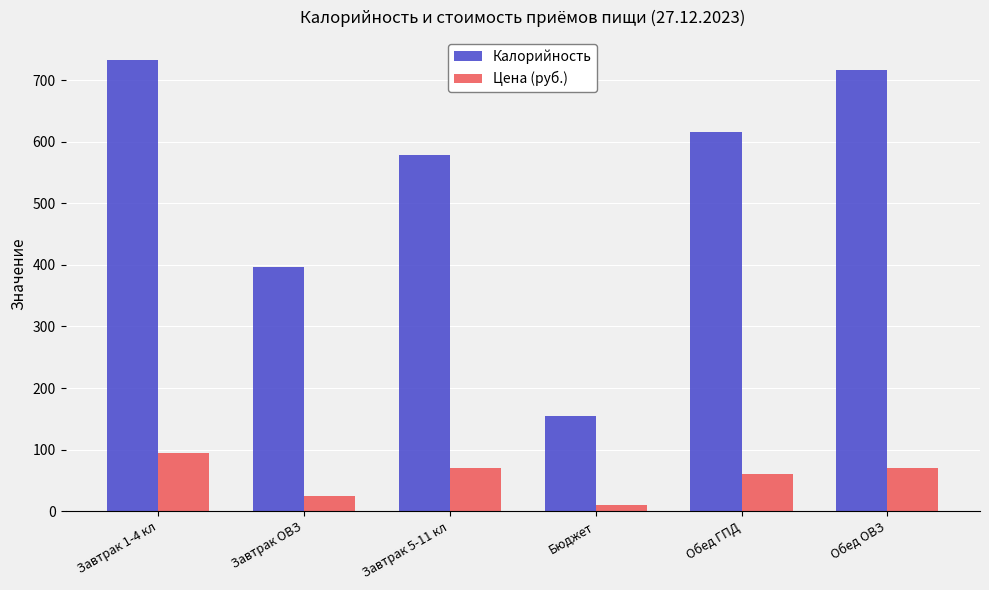

List the labels in order of Калорийность value, smallest first.

Бюджет, Завтрак ОВЗ, Завтрак 5-11 кл, Обед ГПД, Обед ОВЗ, Завтрак 1-4 кл